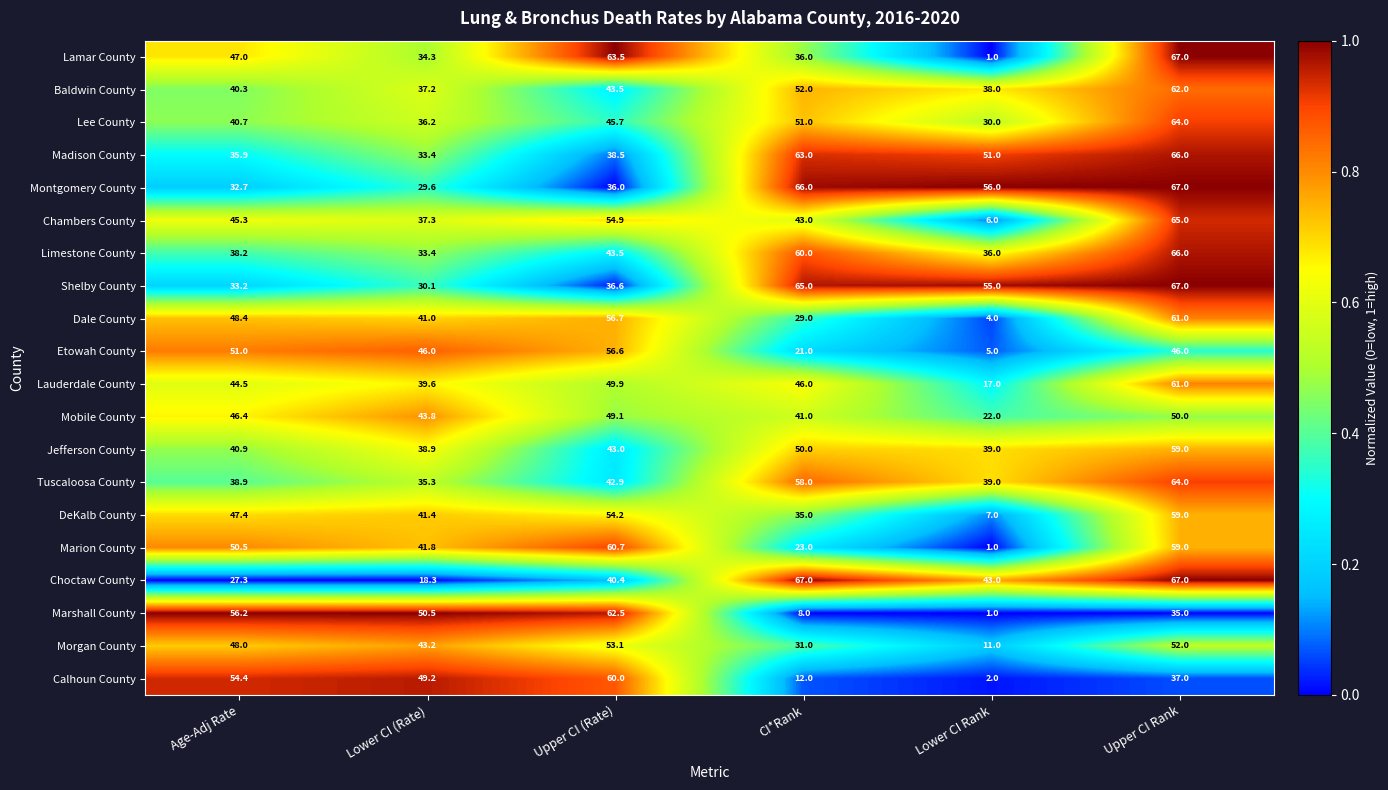

Between Lower CI Rank and Upper CI Rank, which series saw the biggest shift?

Lamar County